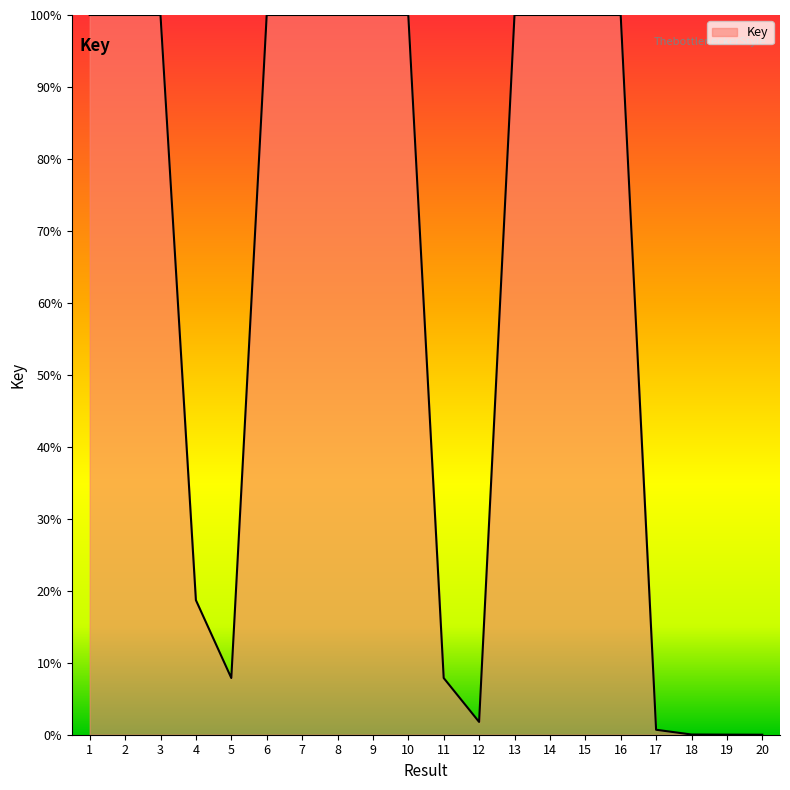

What is the difference between the second highest and second lowest values?

100.0